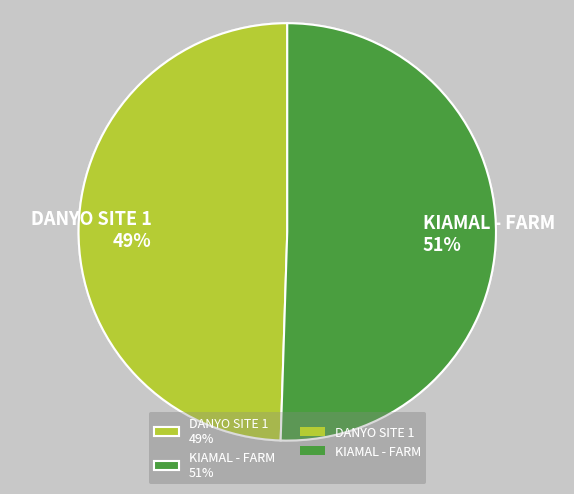

Is there any slice that represents more than half of the pie?

Yes